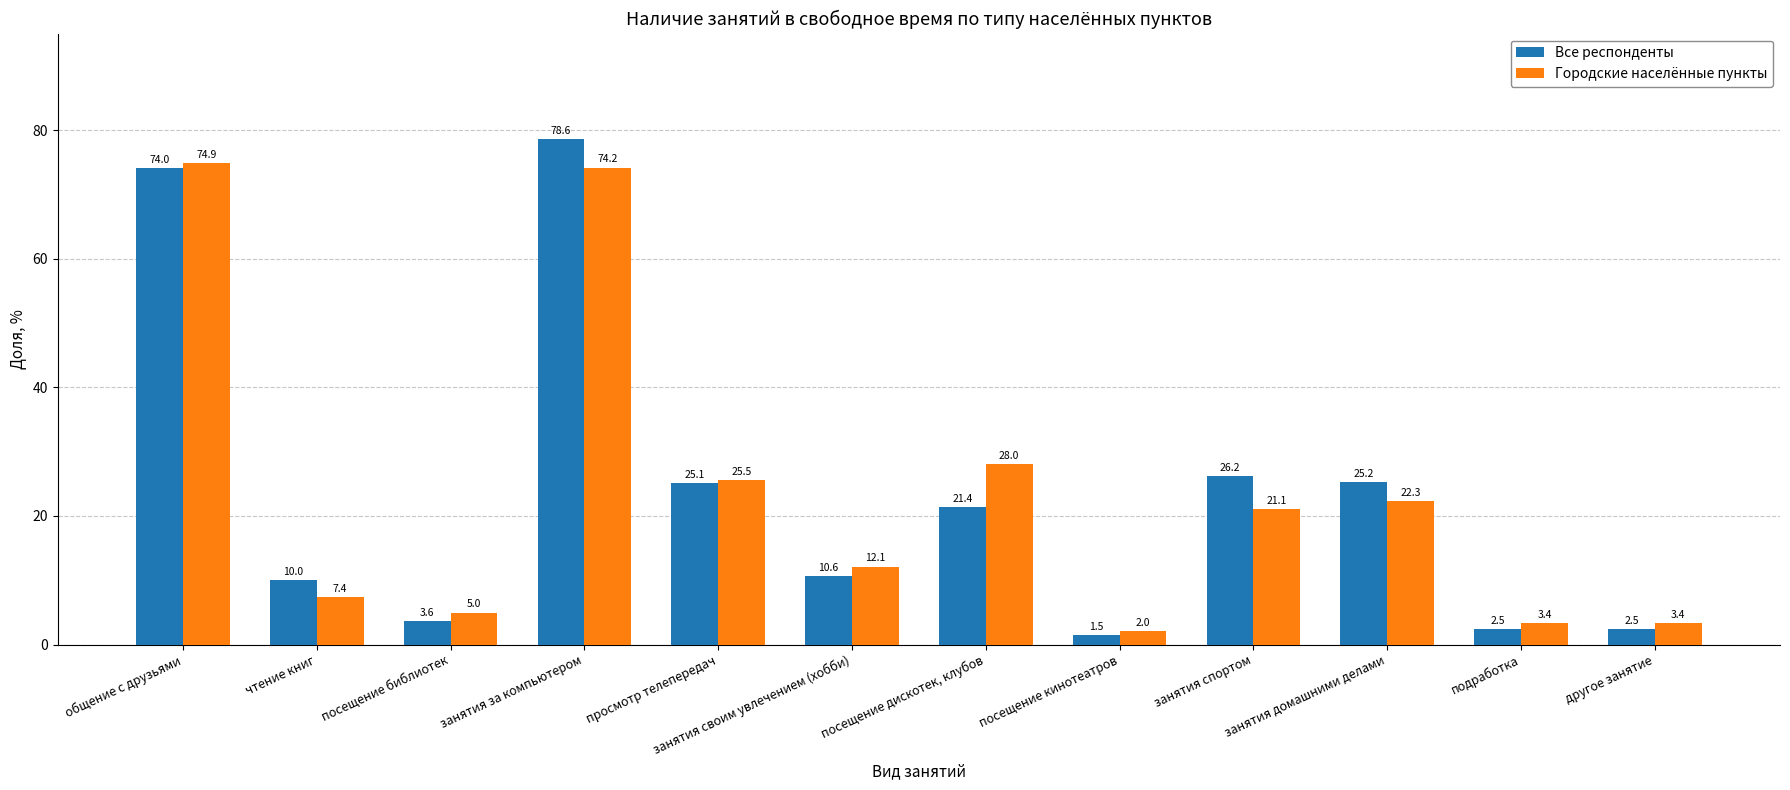

At which category is the sum across all series the highest?

занятия за компьютером